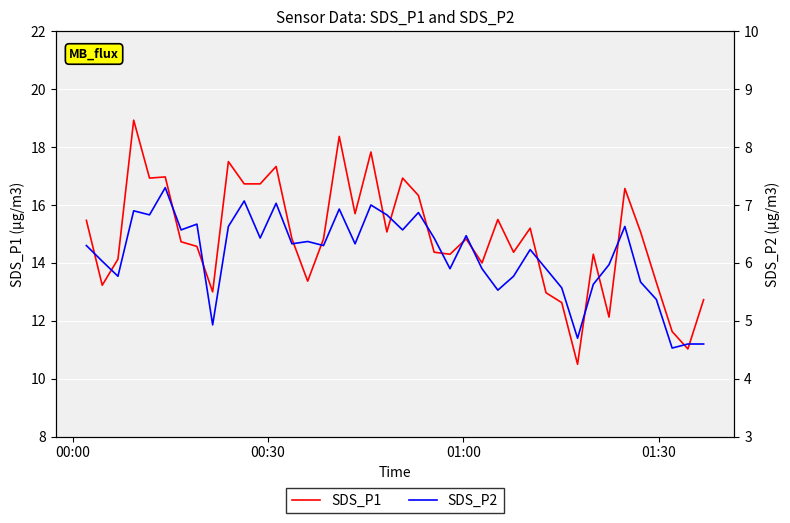

At how many categories does at least one series exceed 8?

40